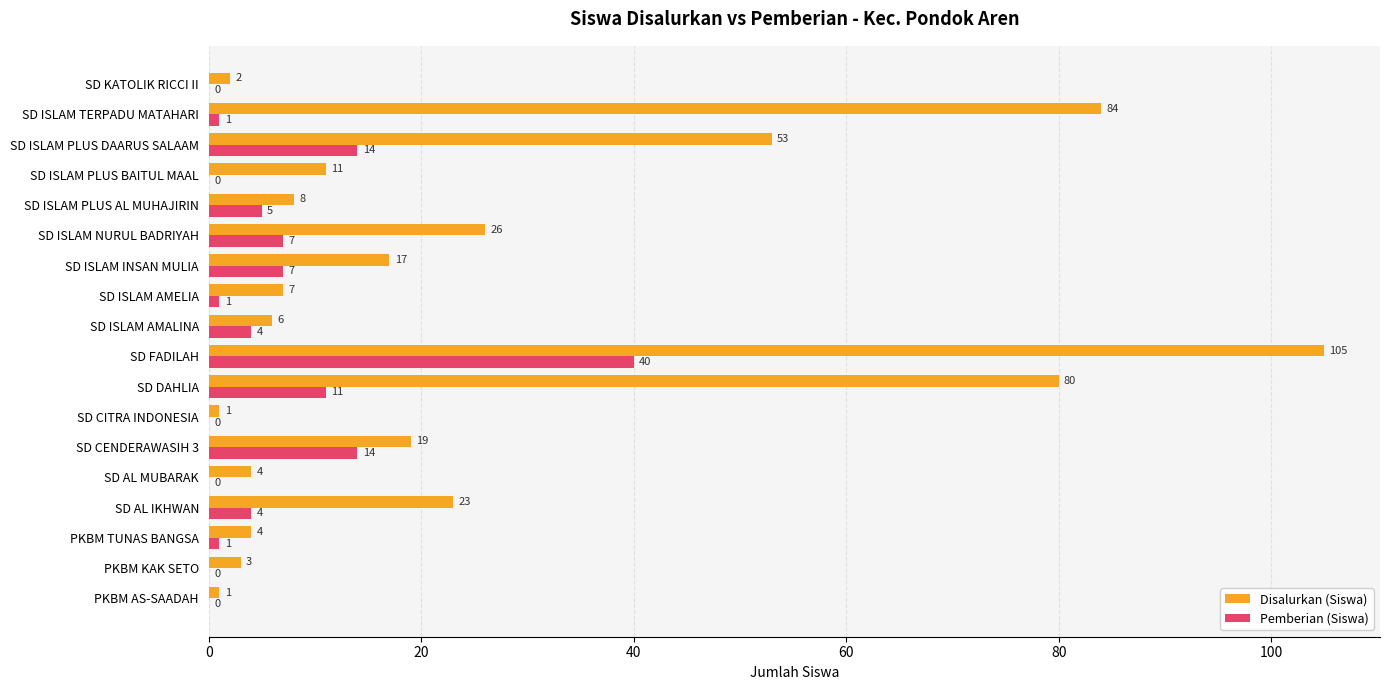

Between PKBM TUNAS BANGSA and SD ISLAM AMELIA, which series saw the biggest shift?

Disalurkan (Siswa)